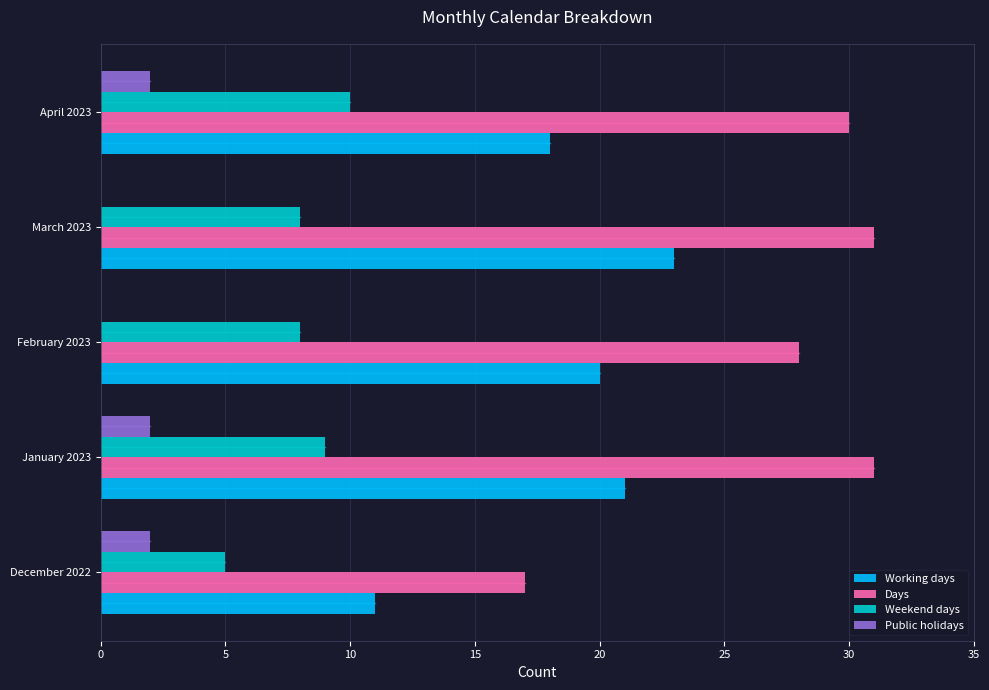

Is it true that Days equals 48 at January 2023?

False